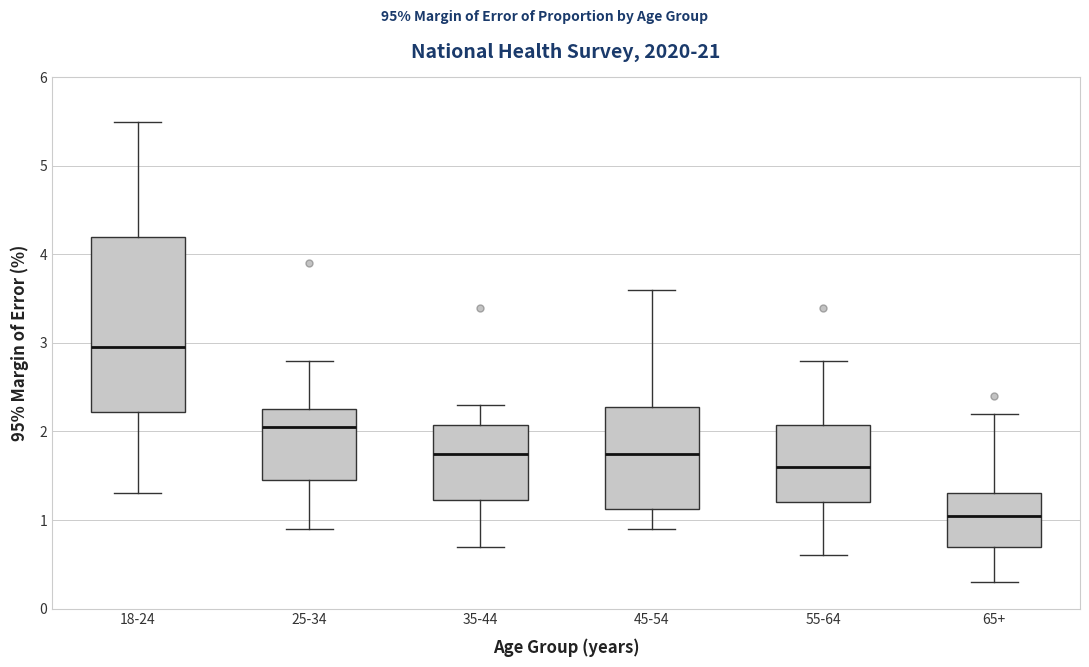

Which box is the tallest, from its lower edge to its upper edge?

18-24